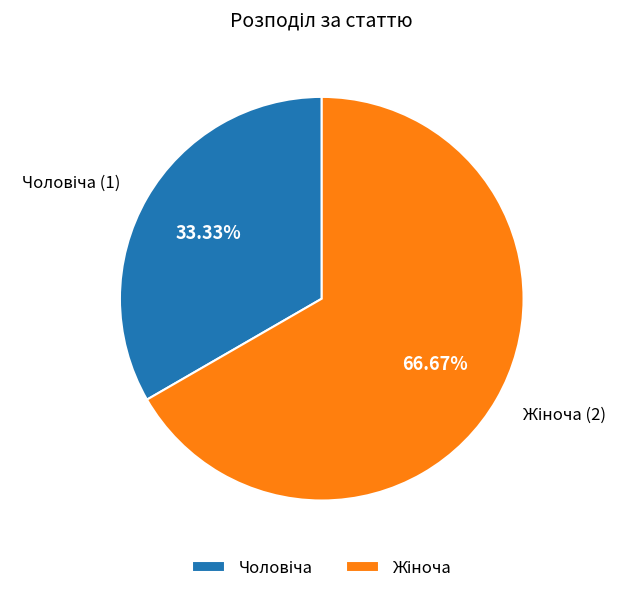

Does any single category account for the majority?

Yes